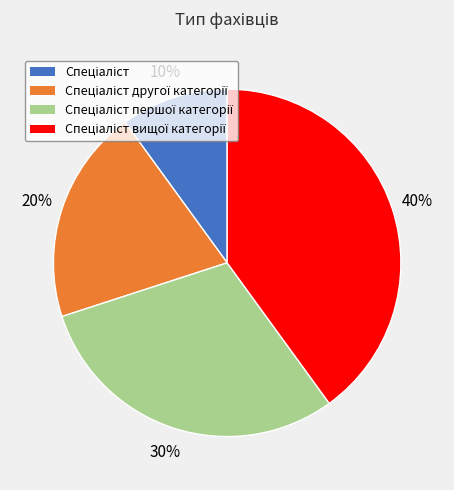

How many slices are in this pie chart?

4